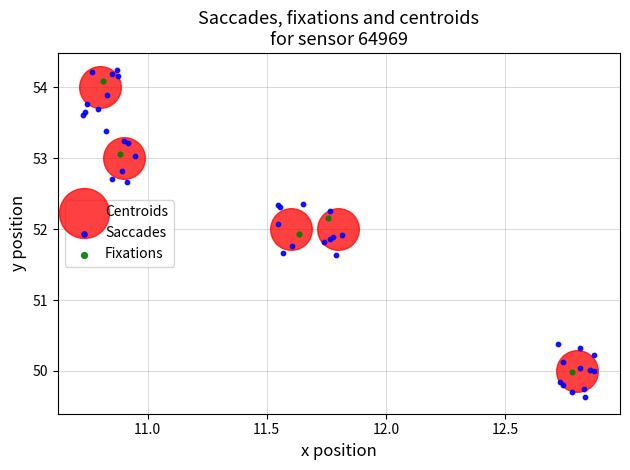

Which series contains the lowest Y value?

Saccades